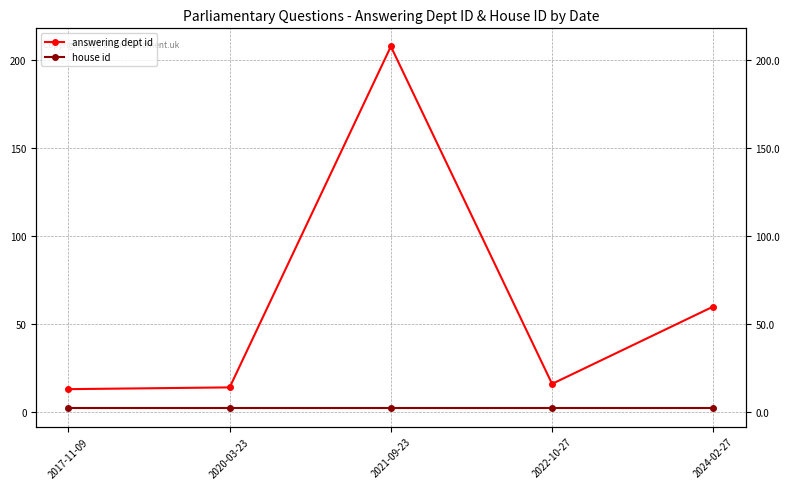

Rank the series at 2021-09-23 from lowest to highest value.

house id, answering dept id